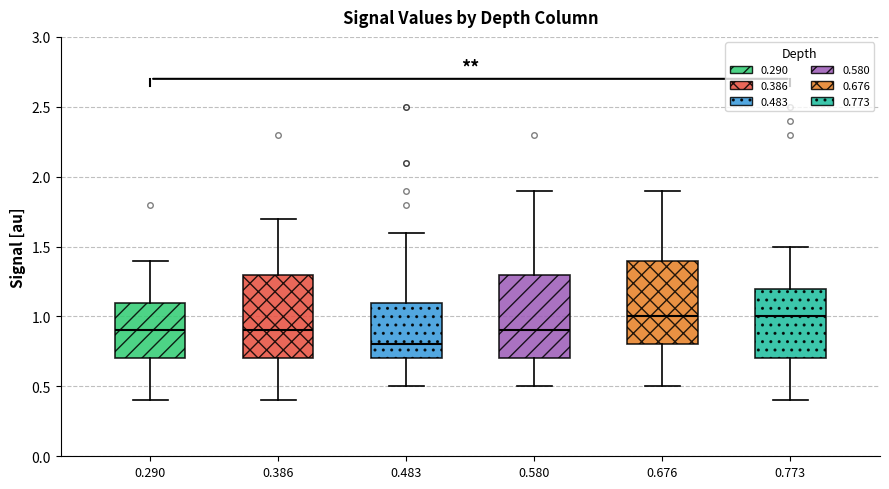

Reading left to right, transcribe this box plot: for each box, give where its median line is, the range the box spans, and where its two whiskers end, as read against the y-axis. The values are not printed on the chart, so give them approximately, as read against the axis.

0.290: median 0.9, box 0.7 to 1.1, whiskers 0.4 to 1.4
0.386: median 0.9, box 0.7 to 1.3, whiskers 0.4 to 1.7
0.483: median 0.8, box 0.7 to 1.1, whiskers 0.5 to 1.6
0.580: median 0.9, box 0.7 to 1.3, whiskers 0.5 to 1.9
0.676: median 1.0, box 0.8 to 1.4, whiskers 0.5 to 1.9
0.773: median 1.0, box 0.7 to 1.2, whiskers 0.4 to 1.5